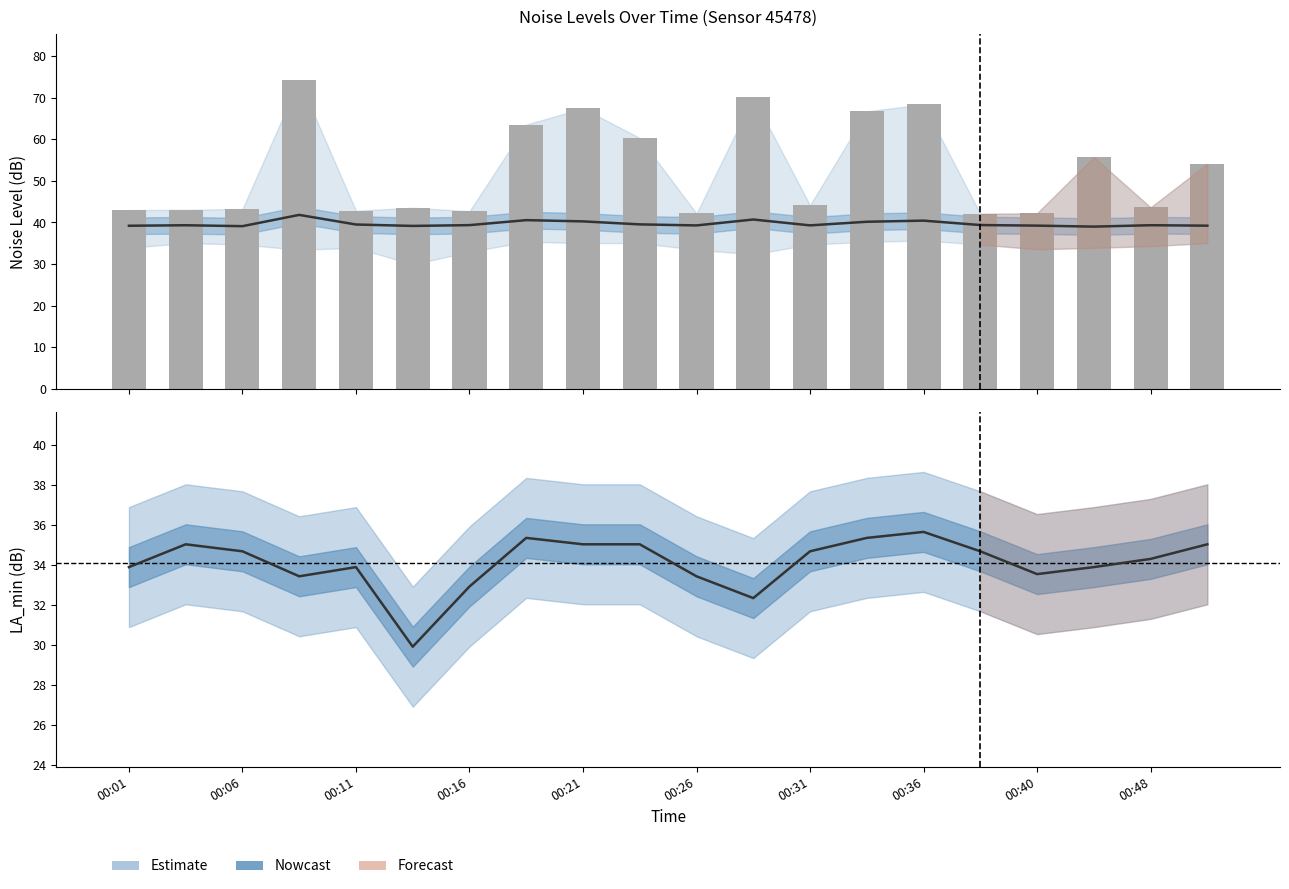

Where is noise_LAeq nearest to the value 40?

13